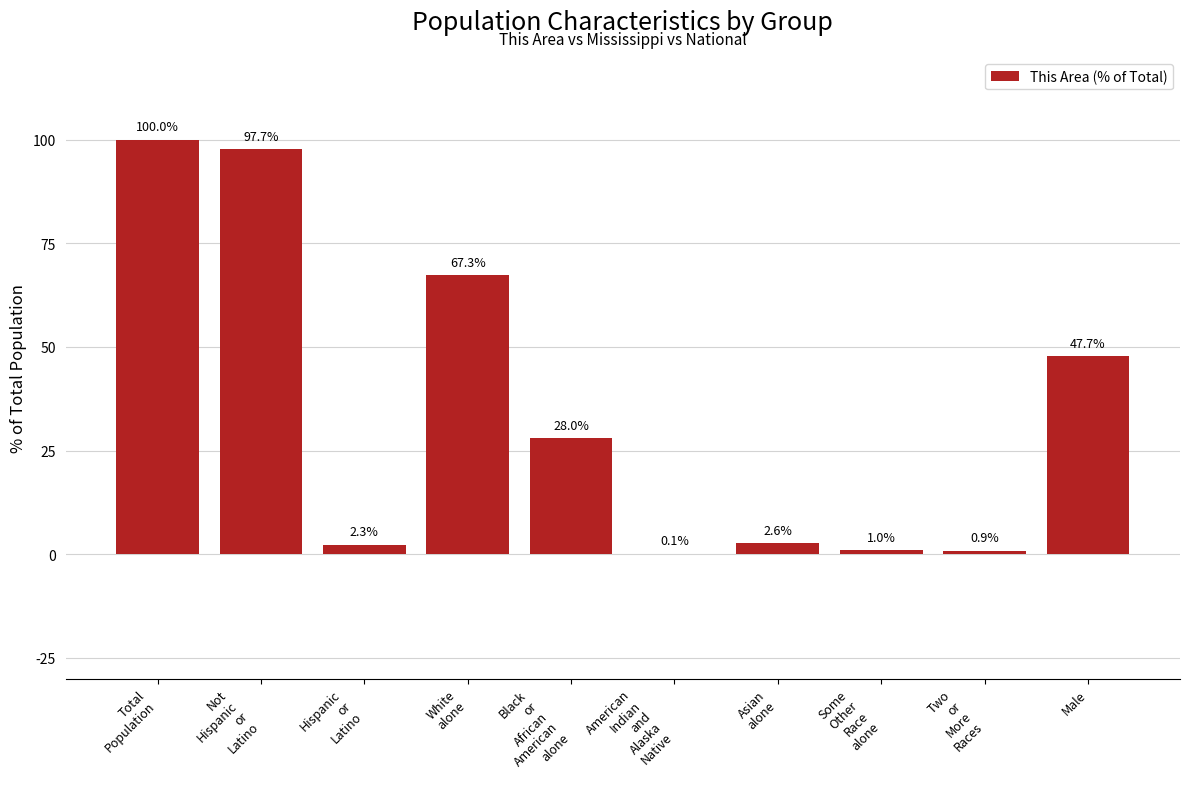

Which label corresponds to the largest value in the chart?

Total
Population